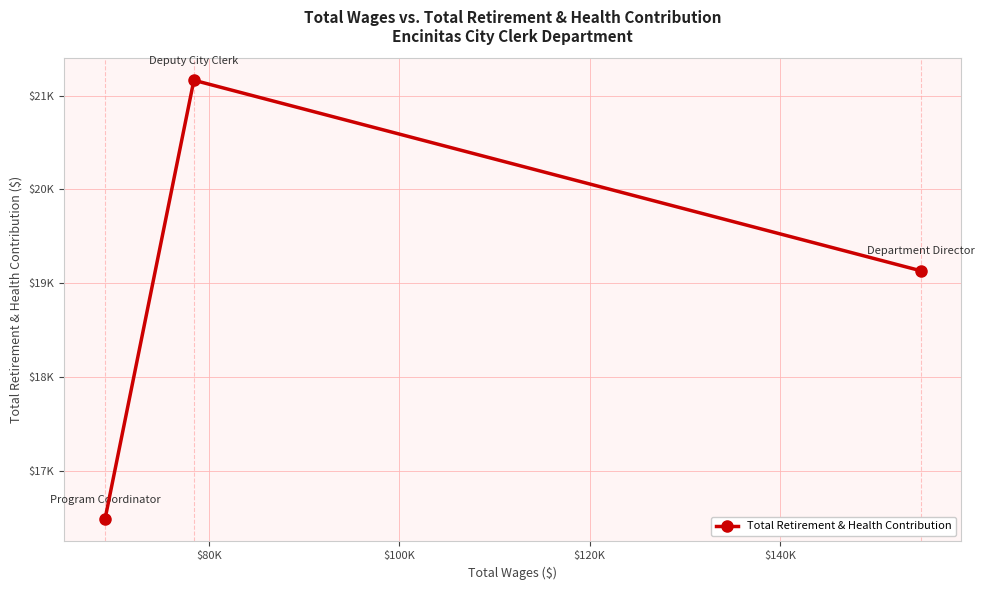

Reading left to right, what are all the values shown in this chart?

16484	21163	19134